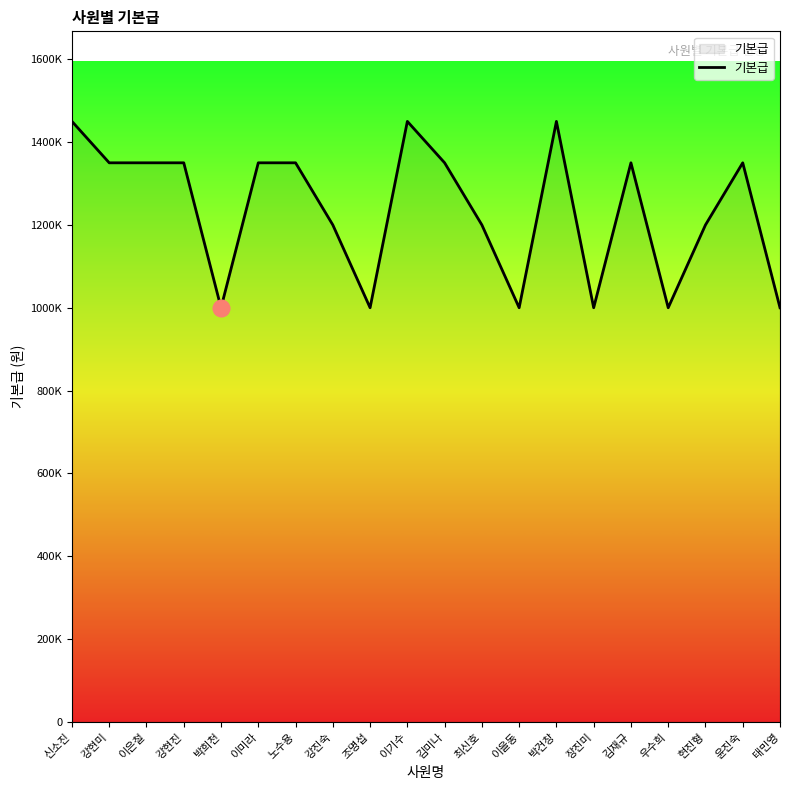

Is this an area chart (filled region under the line)?

Yes